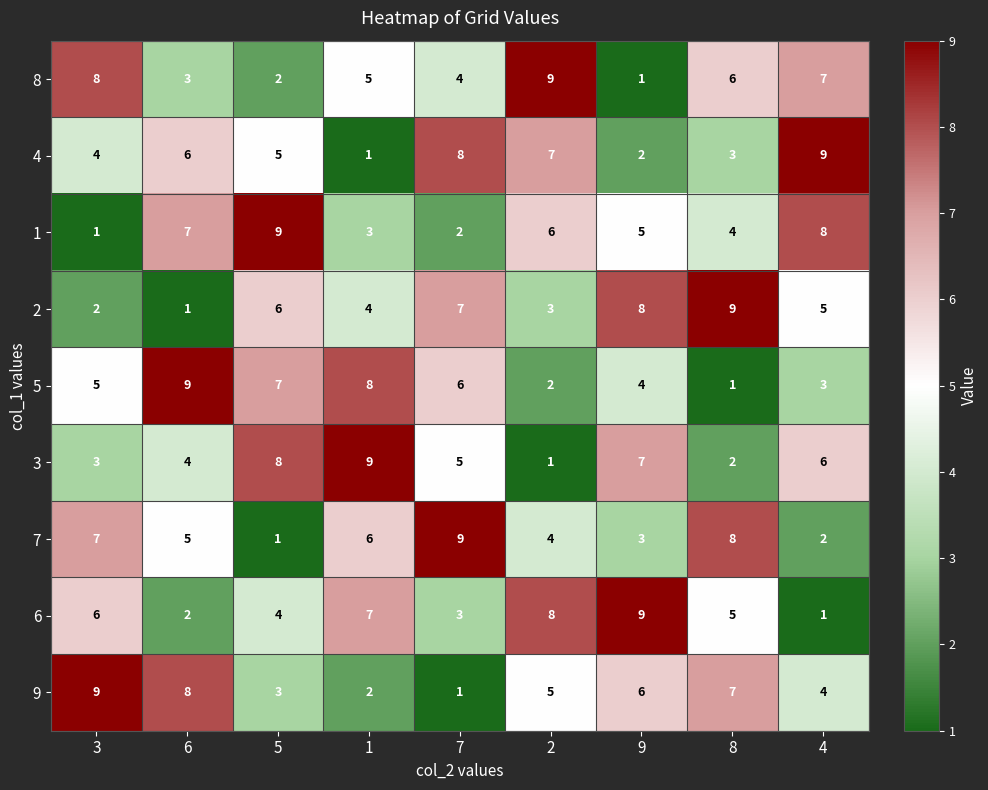

Between 6 and 1, which series saw the biggest shift?

9